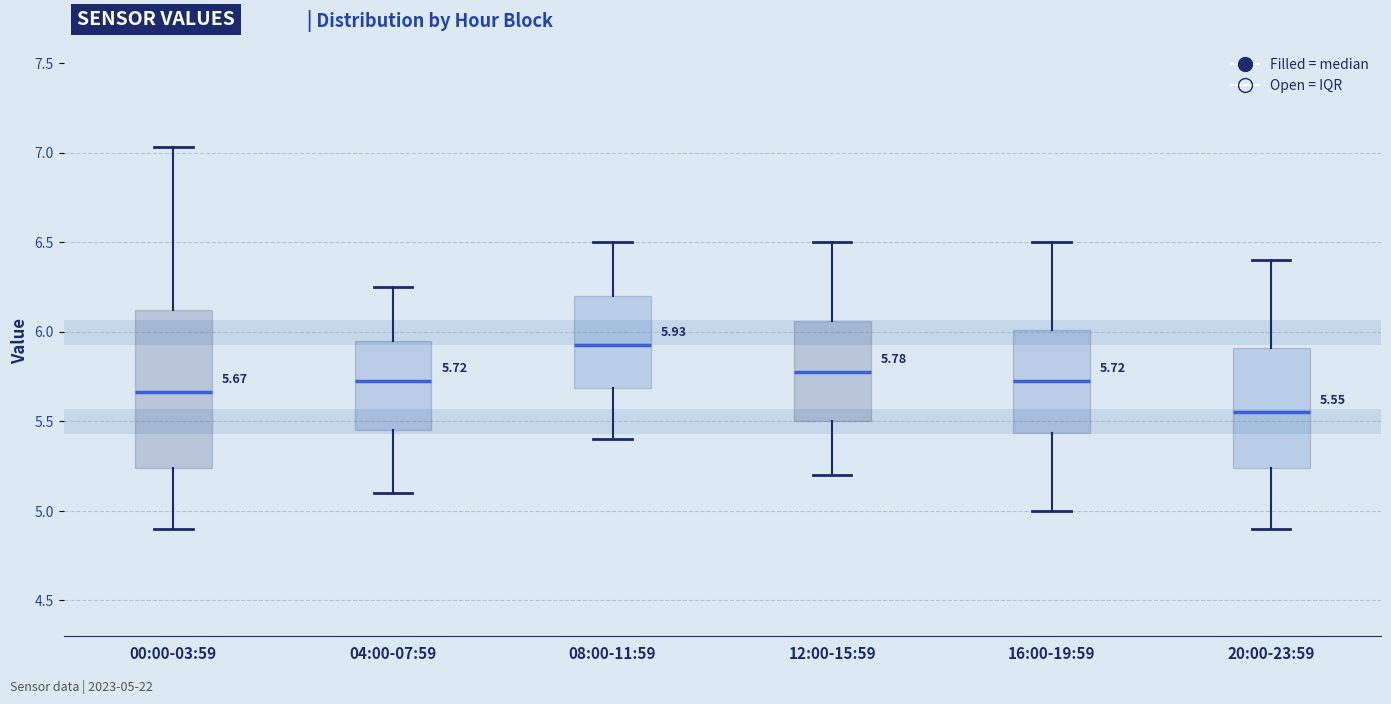

Which box's median line is the lowest?

20:00-23:59